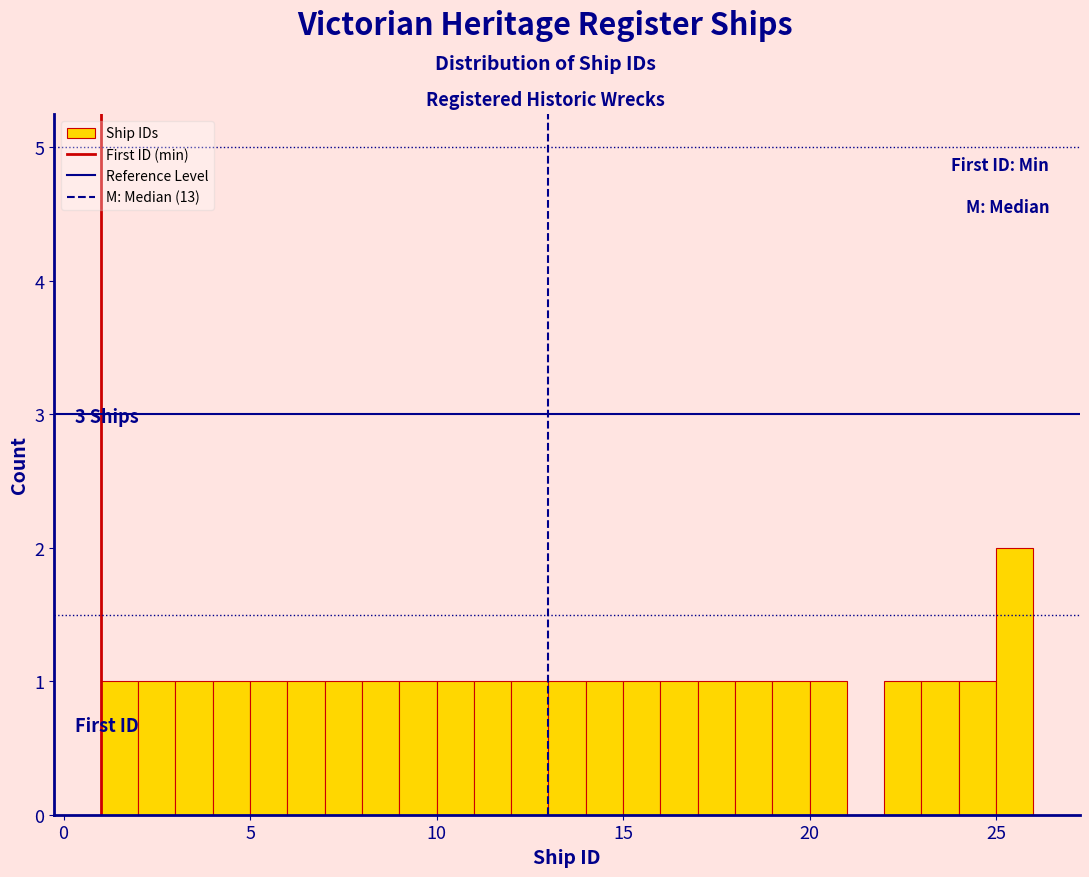

Around what value on the x-axis is the tallest bar? Give the approximate position of its centre, as read against the axis.

25.5